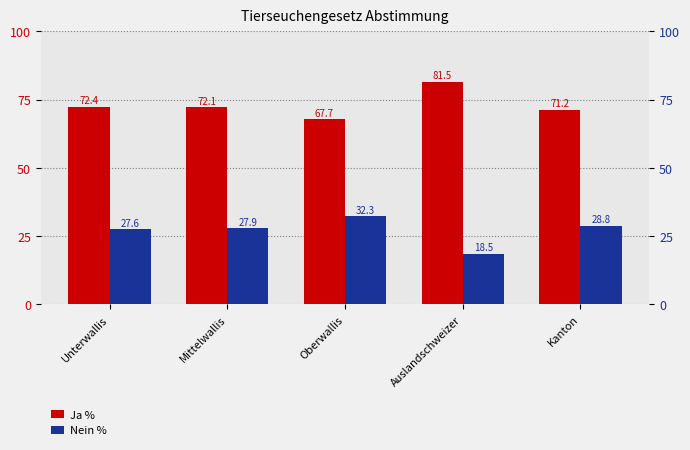

Reading left to right, transcribe all the data shown in this chart.

Ja %: 72.4	72.1	67.7	81.5	71.2
Nein %: 27.6	27.9	32.3	18.5	28.8